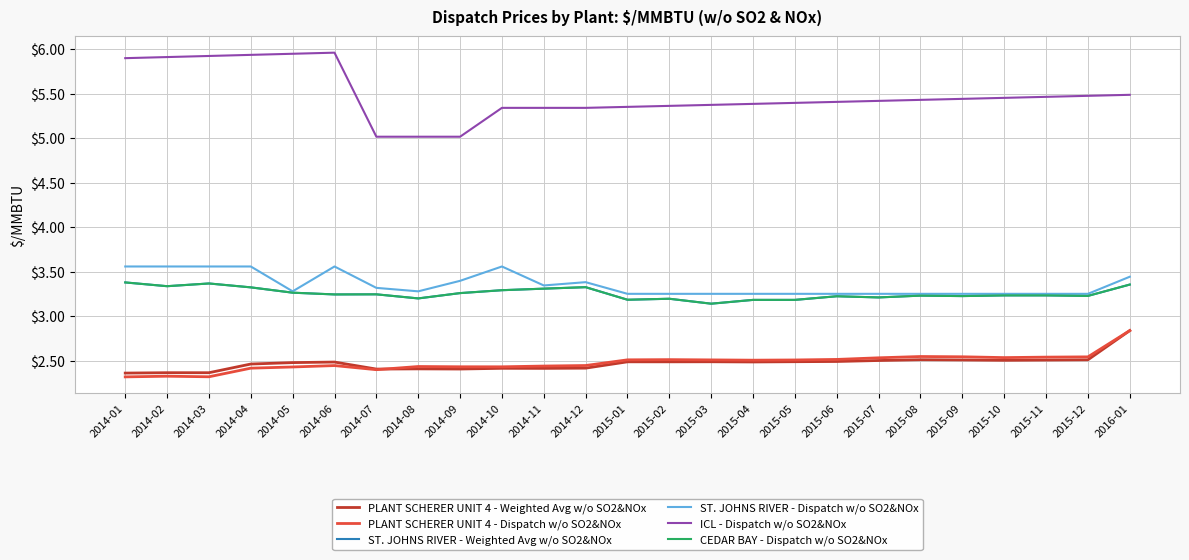

What is the value of the CEDAR BAY - Dispatch w/o SO2&NOx point at the 24th from the left?

3.2